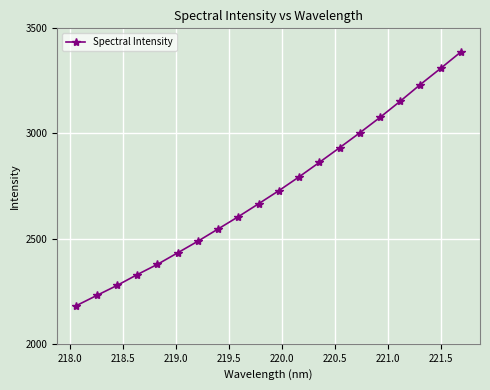

What is the smallest value displayed?

2181.8